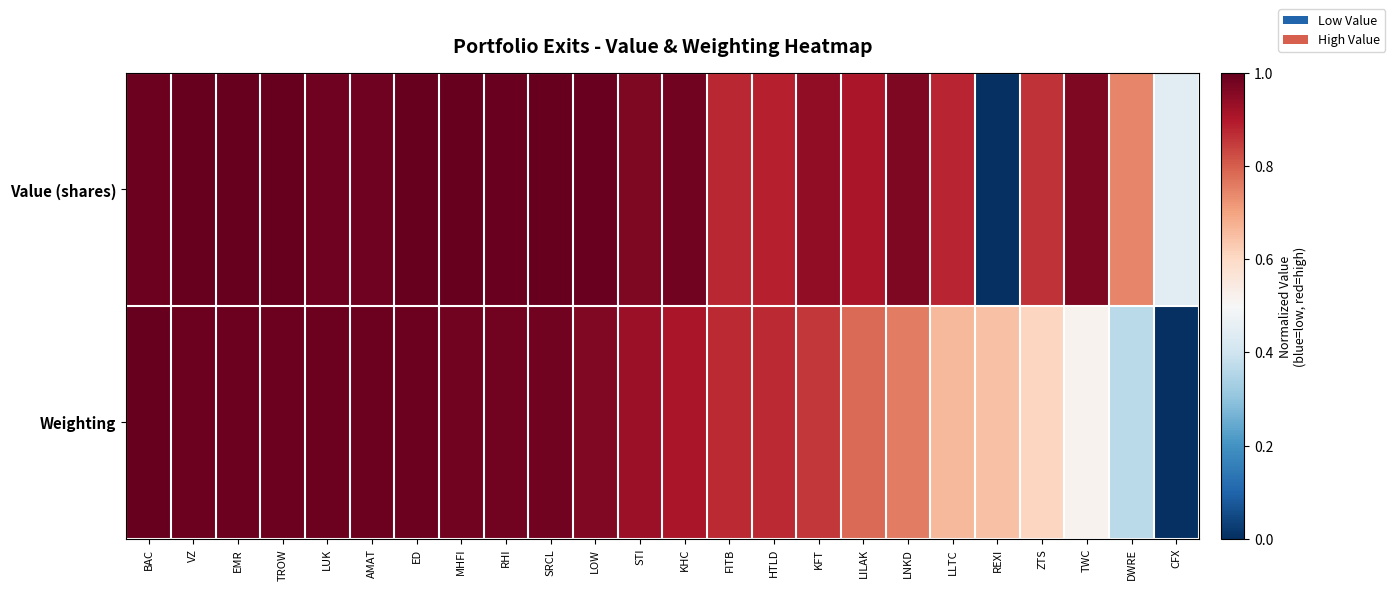

At which category is the sum across all series the highest?

BAC